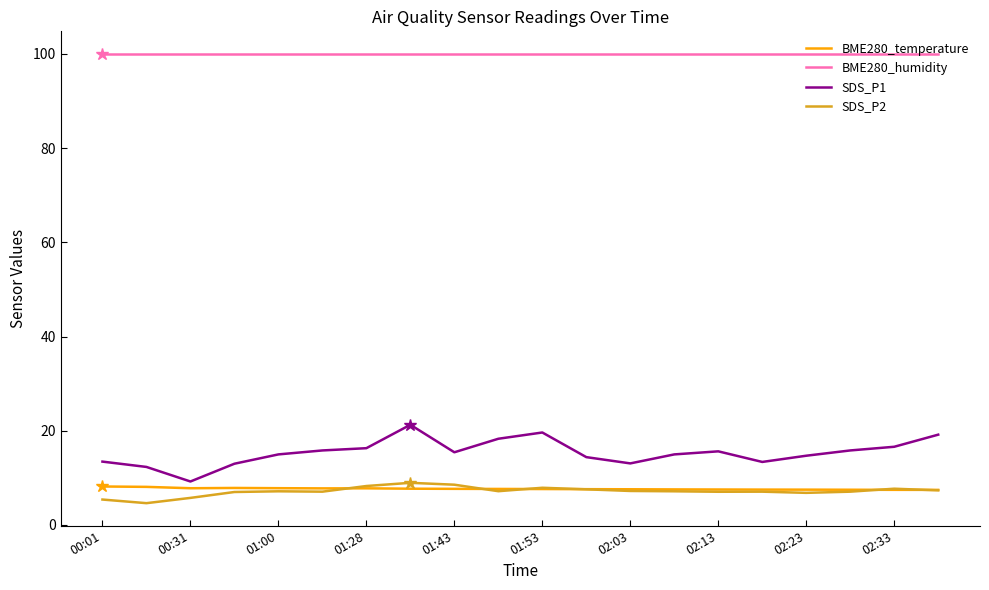

At how many categories does at least one series exceed 4?

20